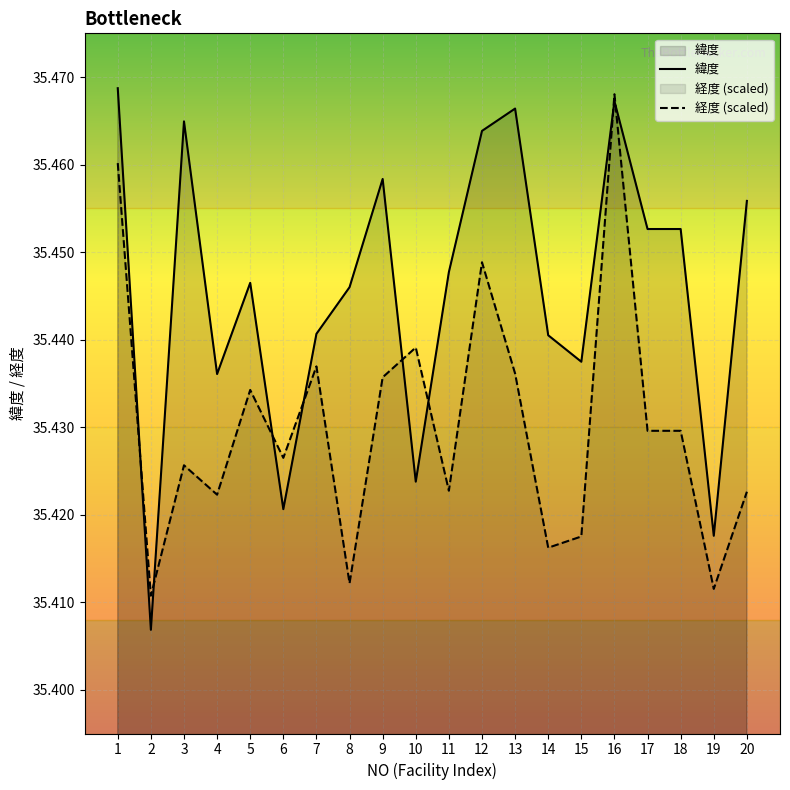

Where is 経度 (scaled) nearest to the value 35?

2